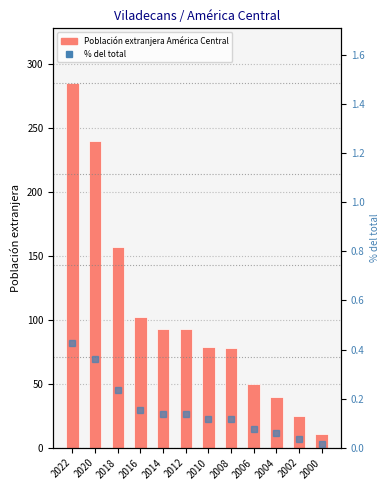

What is the sum of all % del total values?

1.9